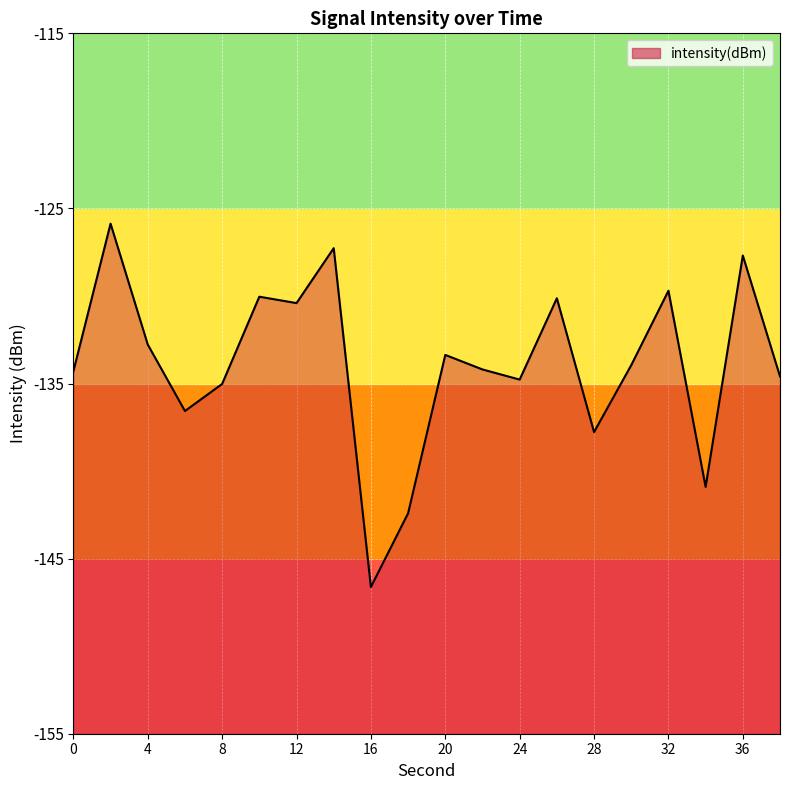

What is the average value?

-133.9